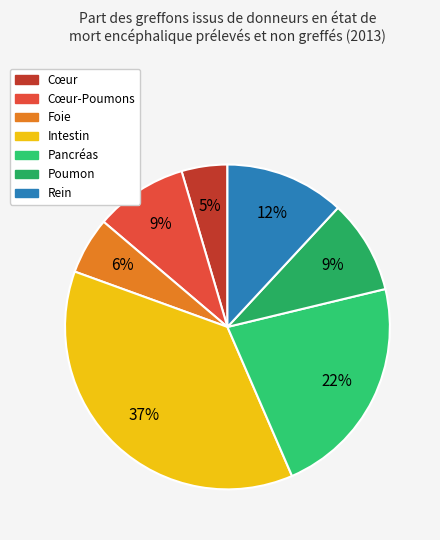

How many slices are in this pie chart?

7